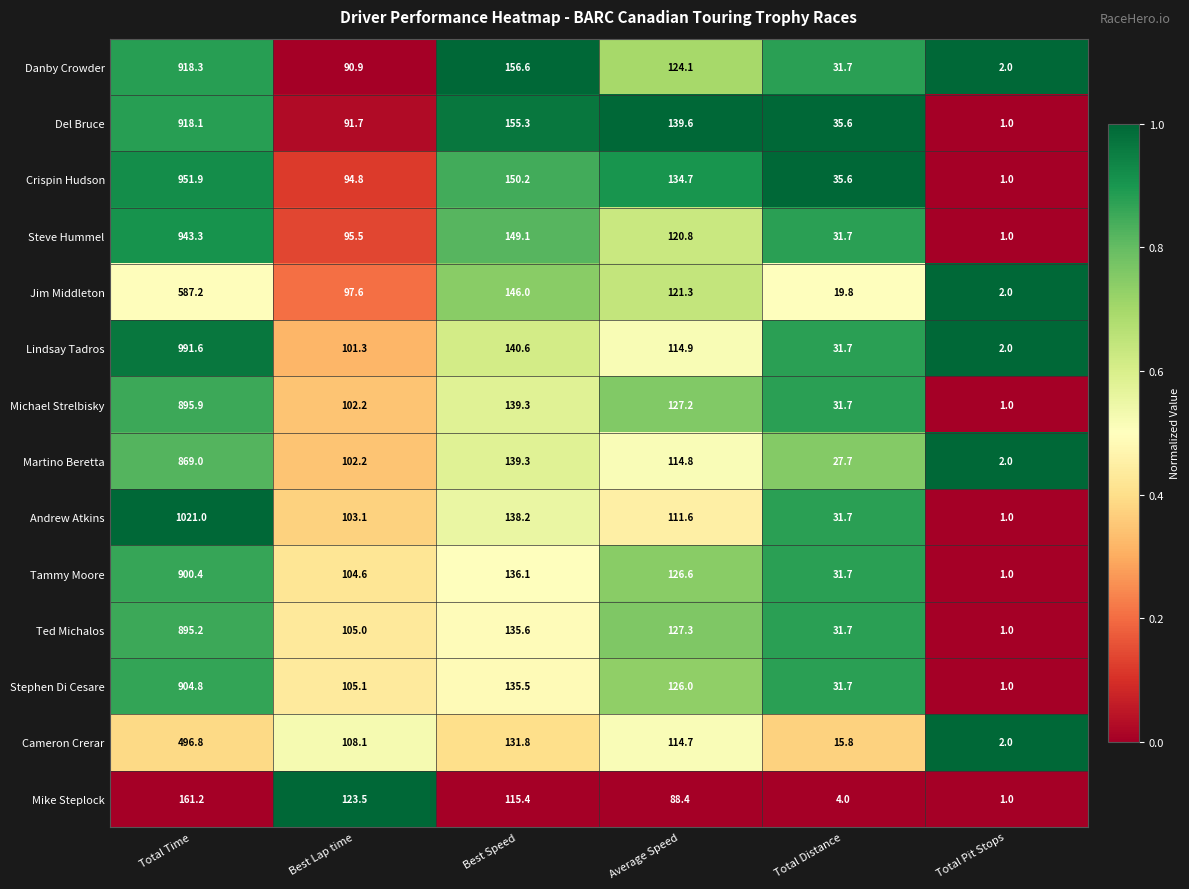

The Tammy Moore series shows 136.1 at Best Speed. True or false?

True